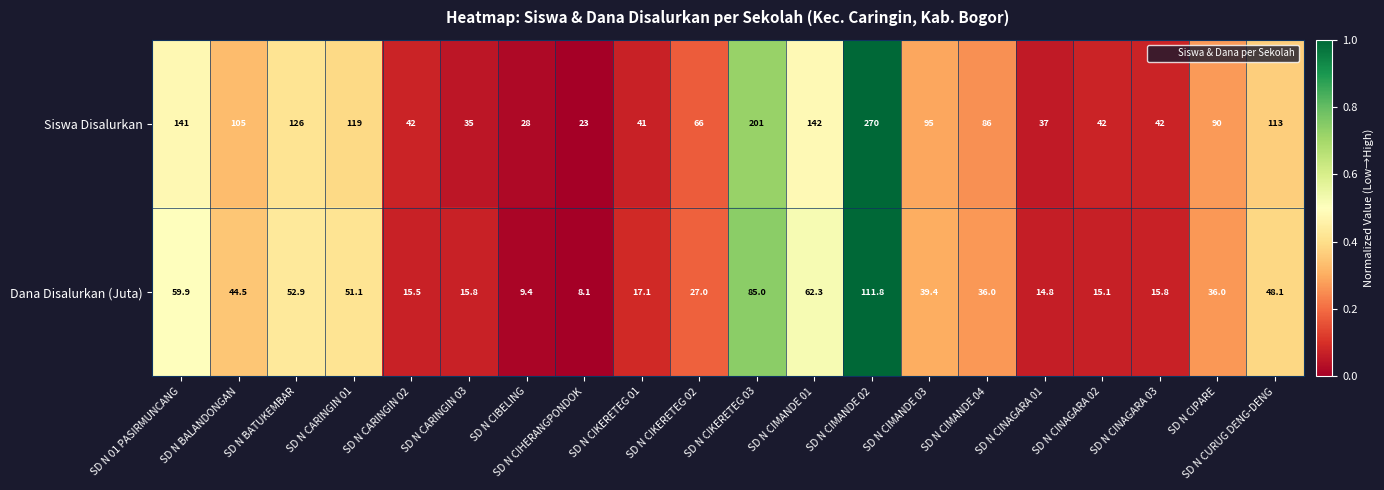

Which series has the largest total across all categories?

Siswa Disalurkan